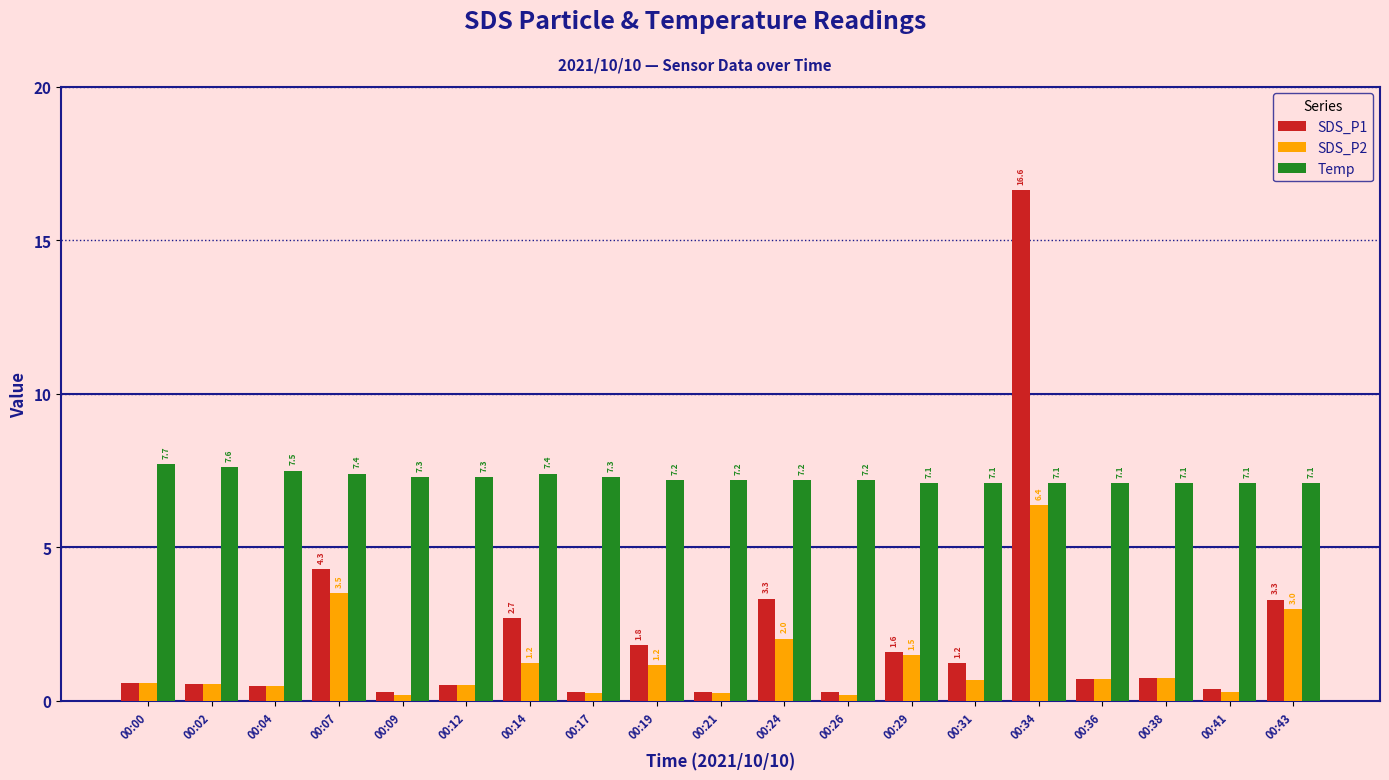

How many Temp values are between 7 and 8?

19